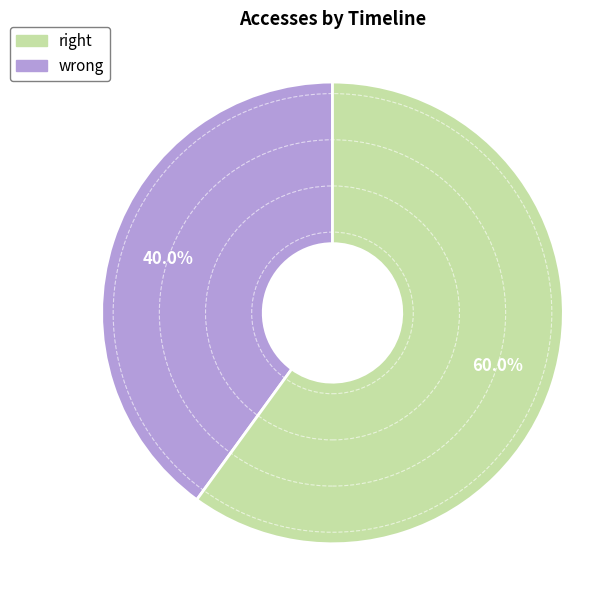

How many slices are in this pie chart?

2